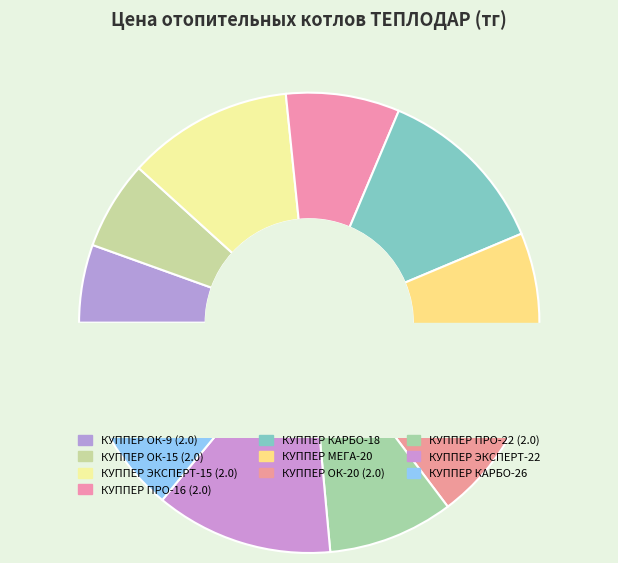

What is the ratio of the value at КУППЕР ОК-15 (2.0) to the value at КУППЕР ОК-9 (2.0)?

1.1